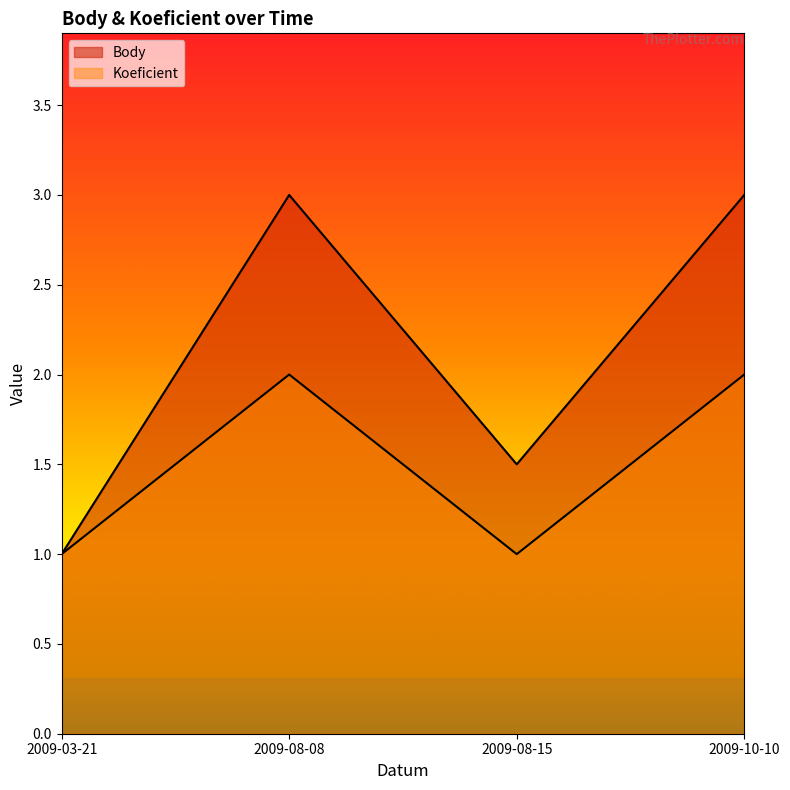

Reading left to right, transcribe all the data shown in this chart.

Body: 1.0	3.0	1.5	3.0
Koeficient: 1.0	2.0	1.0	2.0